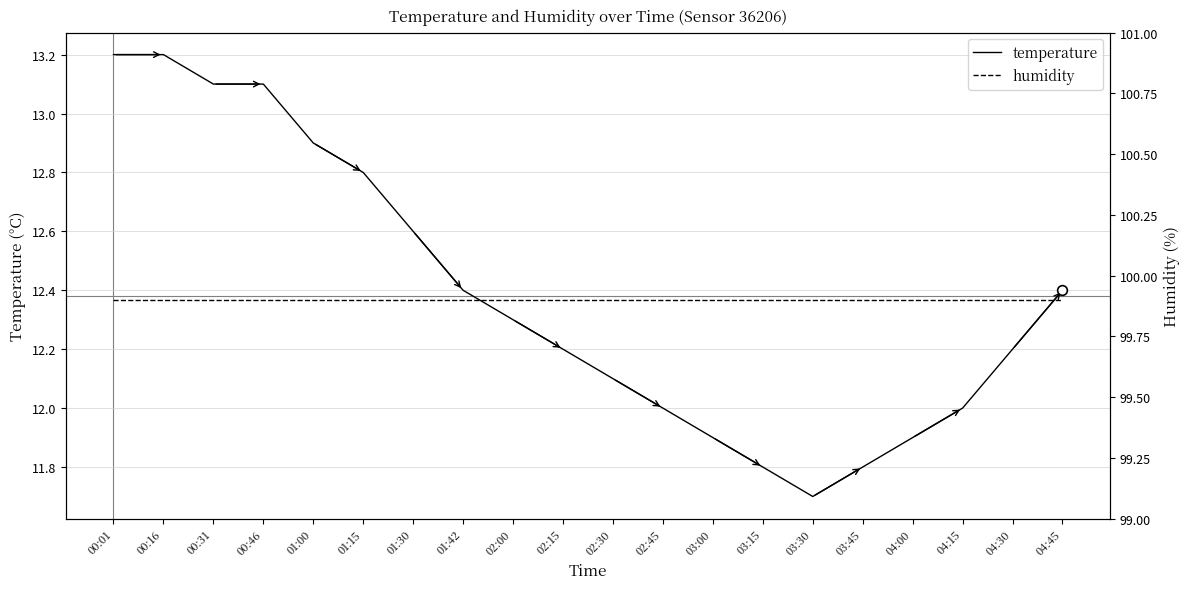

True or false: temperature and humidity cross at least once.

False